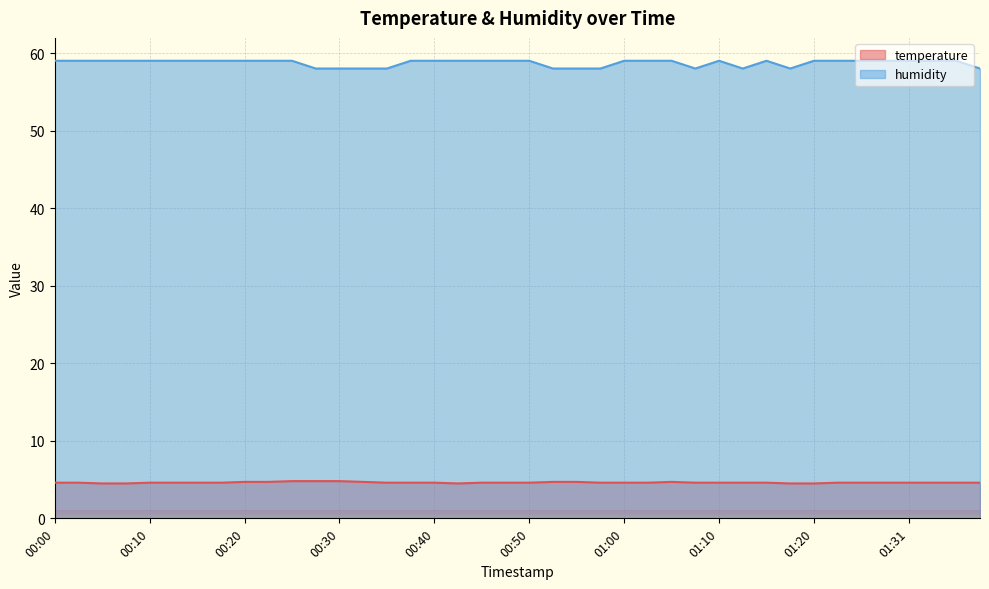

Rank the categories by temperature value from highest to lowest.

00:25, 00:28, 00:30, 00:20, 00:22, 00:33, 00:53, 00:55, 01:05, 00:00, 00:02, 00:10, 00:12, 00:15, 00:17, 00:35, 00:38, 00:40, 00:45, 00:48, 00:50, 00:58, 01:00, 01:03, 01:08, 01:10, 01:13, 01:15, 01:23, 01:25, 01:28, 01:31, 01:33, 01:36, 01:38, 00:05, 00:07, 00:43, 01:18, 01:20